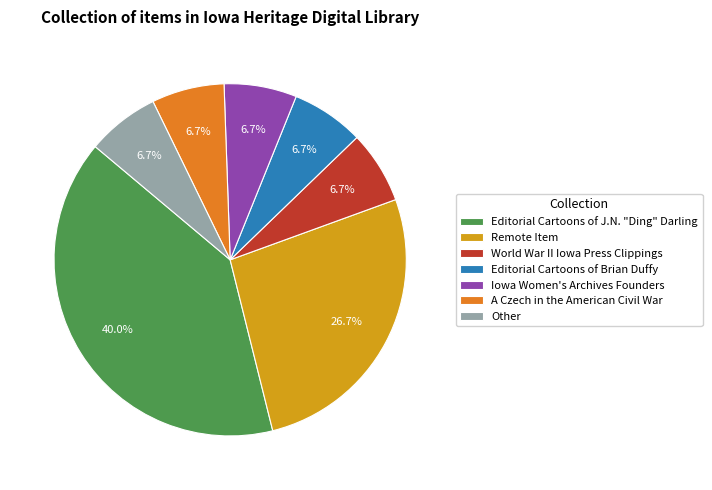

Do World War II Iowa Press Clippings and Remote Item together represent more than half of the pie?

No